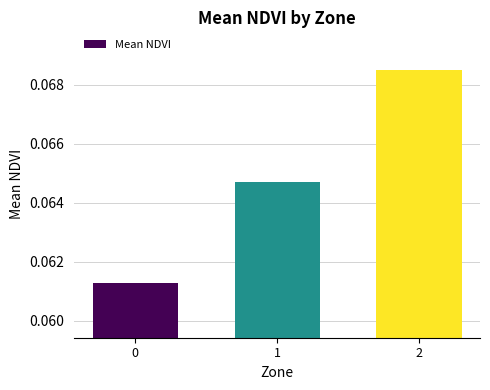

Which label corresponds to the largest value in the chart?

2